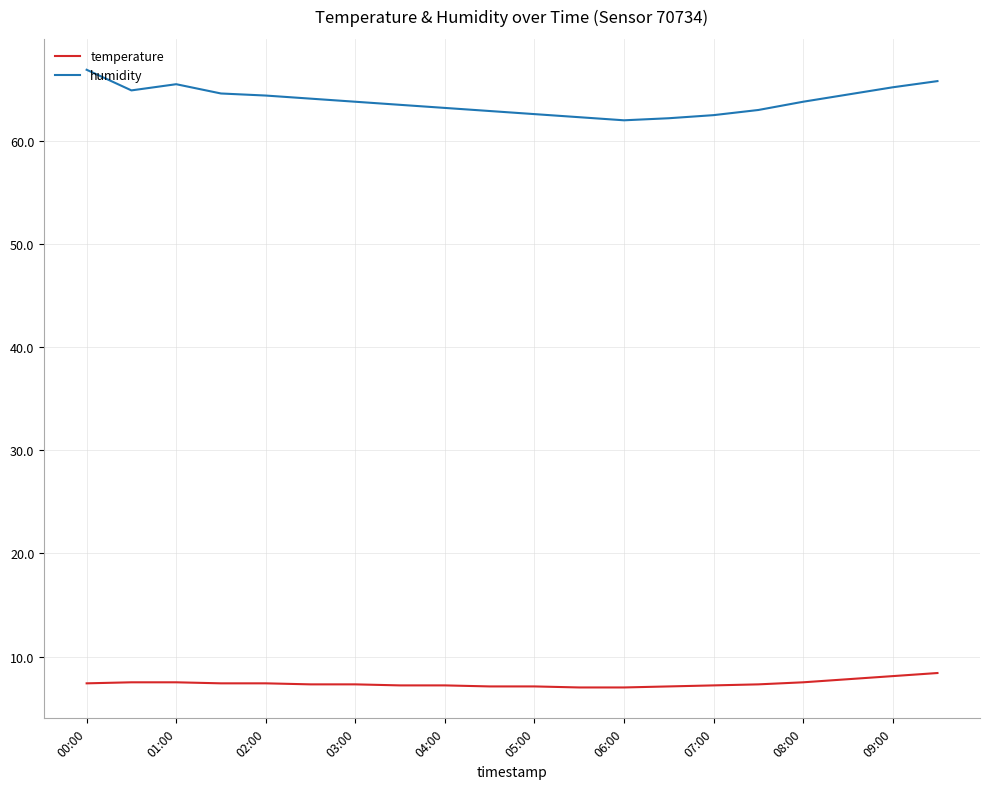

Which series has the widest spread of values?

humidity